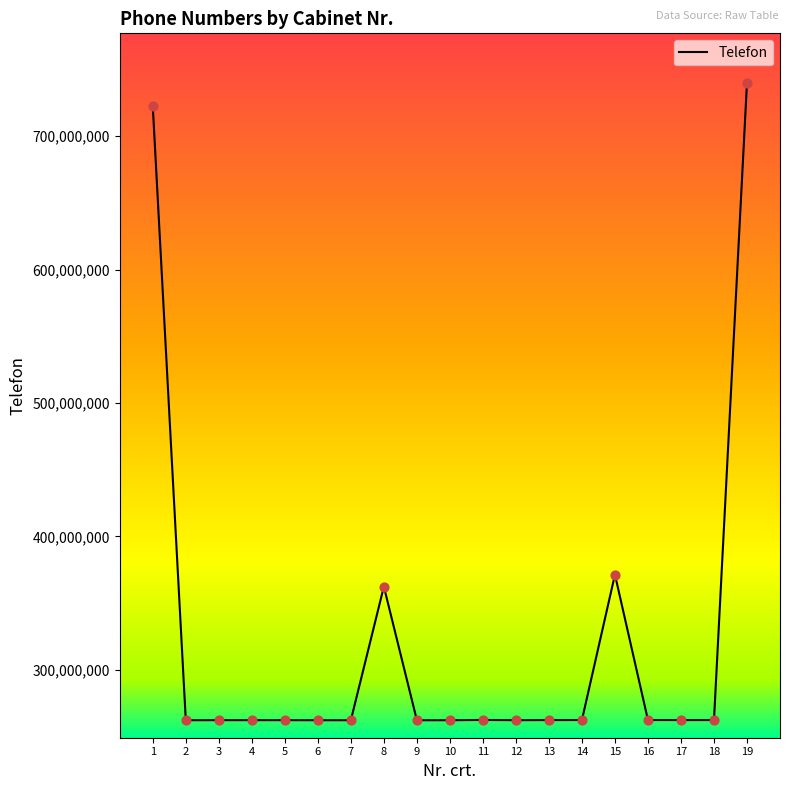

Between 8 and 3, which is larger?

8